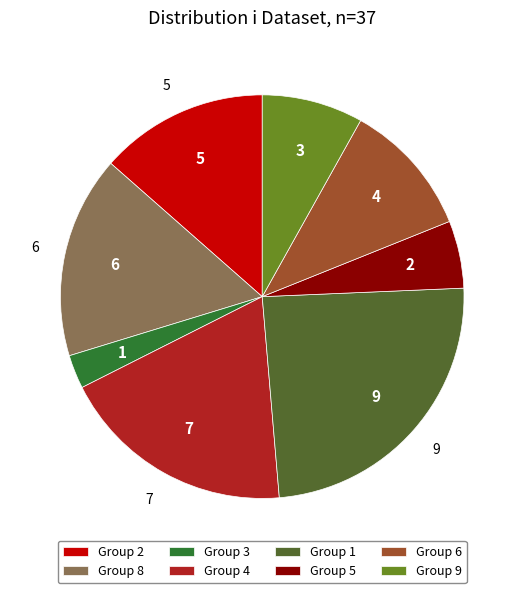

What is the smallest slice in the pie chart?

Group 3